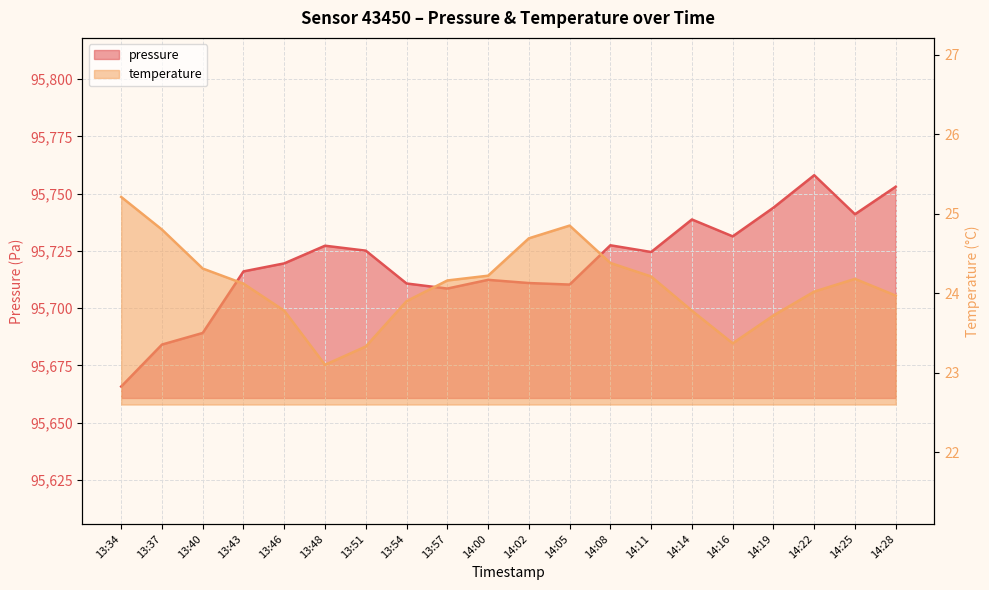

True or false: pressure has more than 0 points higher than both neighbors.

True